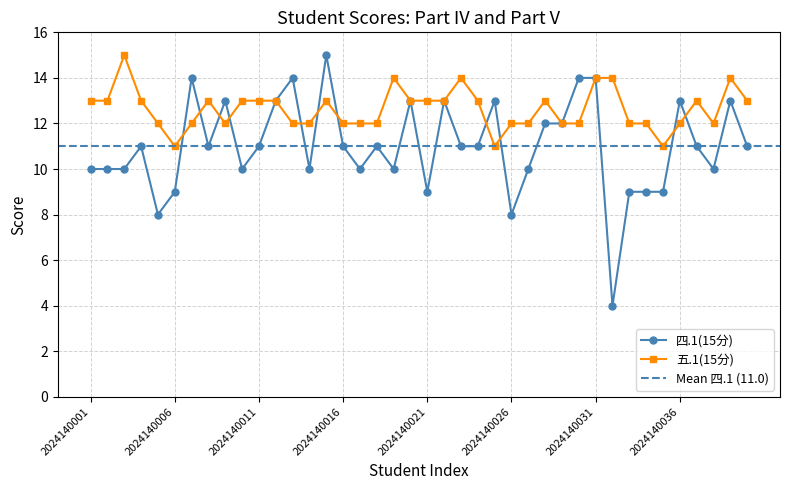

How many times do 四.1(15分) and 五.1(15分) cross each other?

11